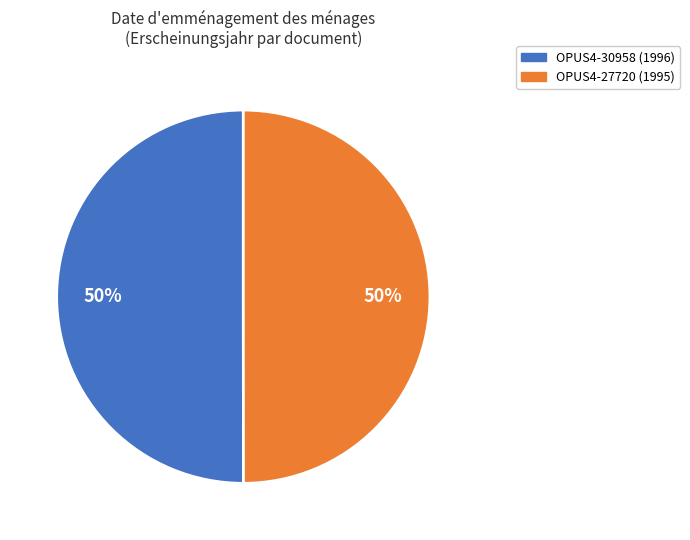

To the nearest percent, what is the combined percentage of OPUS4-30958 (1996) and OPUS4-27720 (1995)?

100%